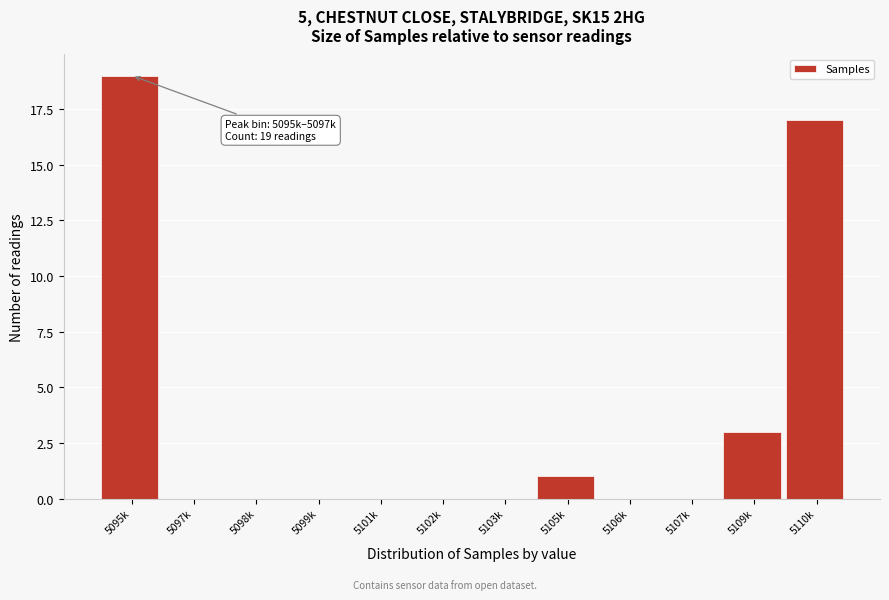

Reading right to left, list all the values displayed in this chart.

5110k=17	5109k=3	5107k=0	5106k=0	5105k=1	5103k=0	5102k=0	5101k=0	5099k=0	5098k=0	5097k=0	5095k=19